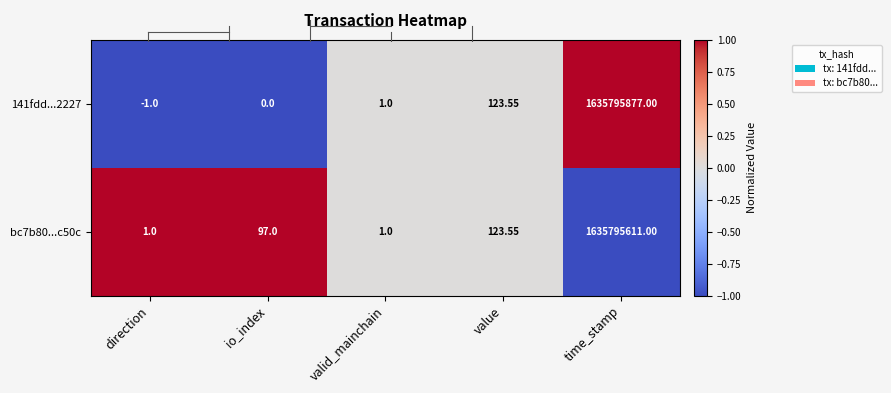

Which category has the highest value in the 141fdd...2227 series?

time_stamp